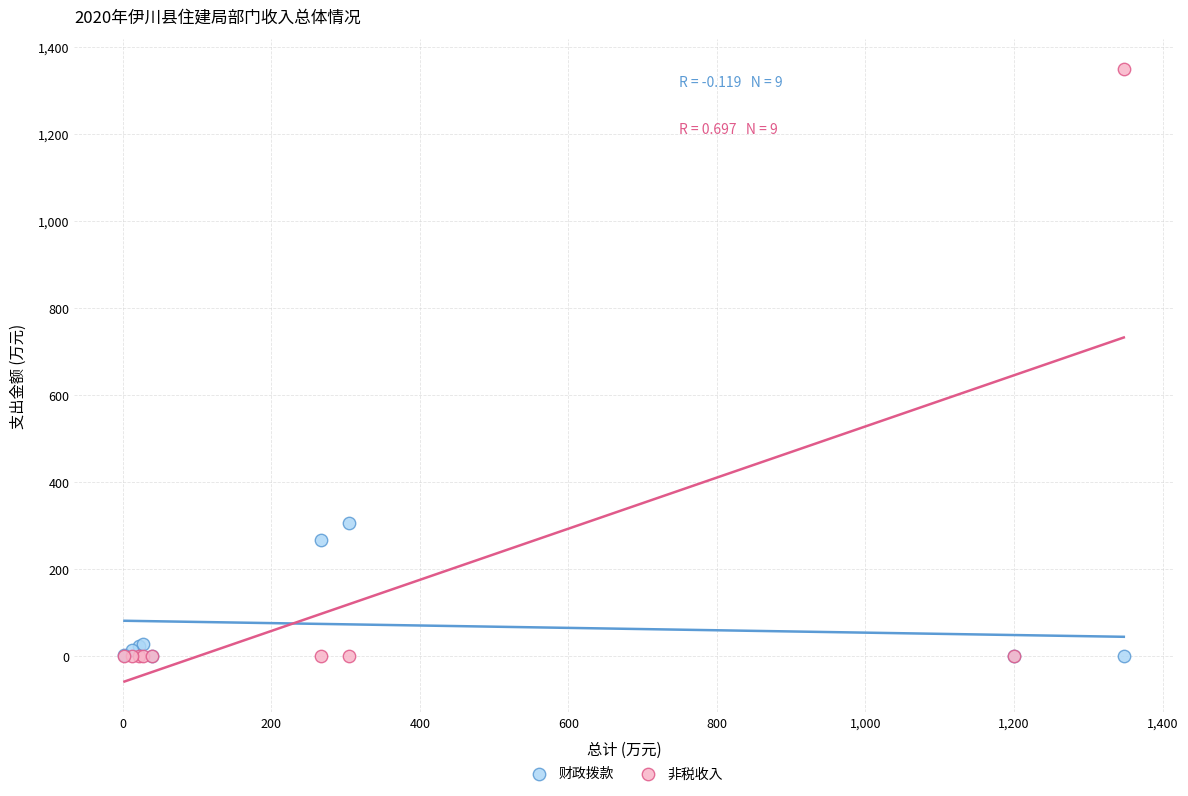

Which series has the widest spread of Y values?

非税收入